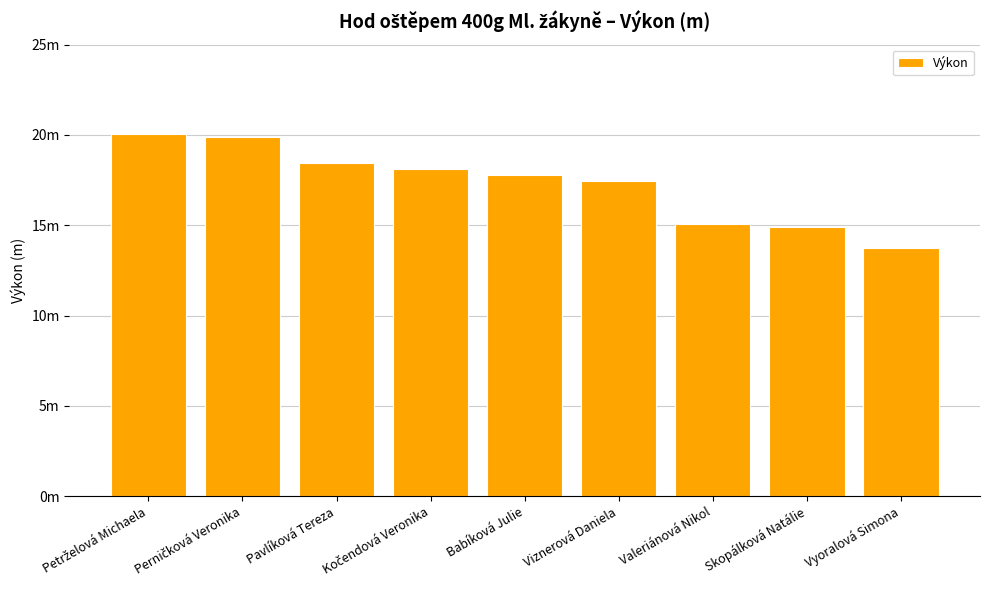

At which label is the value closest to 16?

Valeriánová Nikol